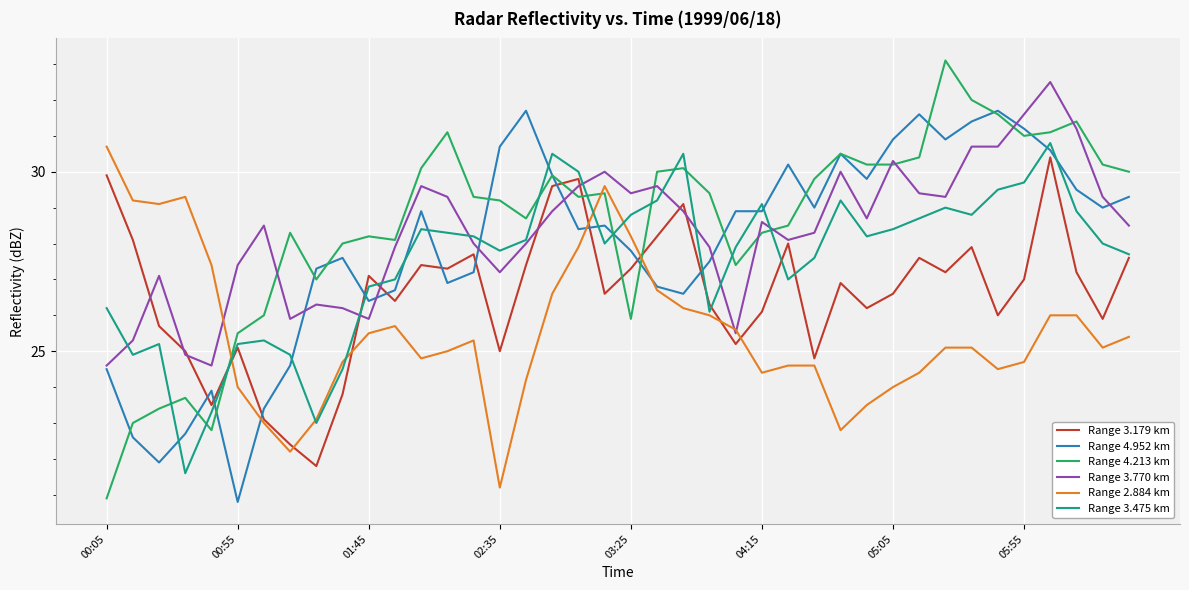

What is the lowest value of the Range 3.475 km series?

21.6